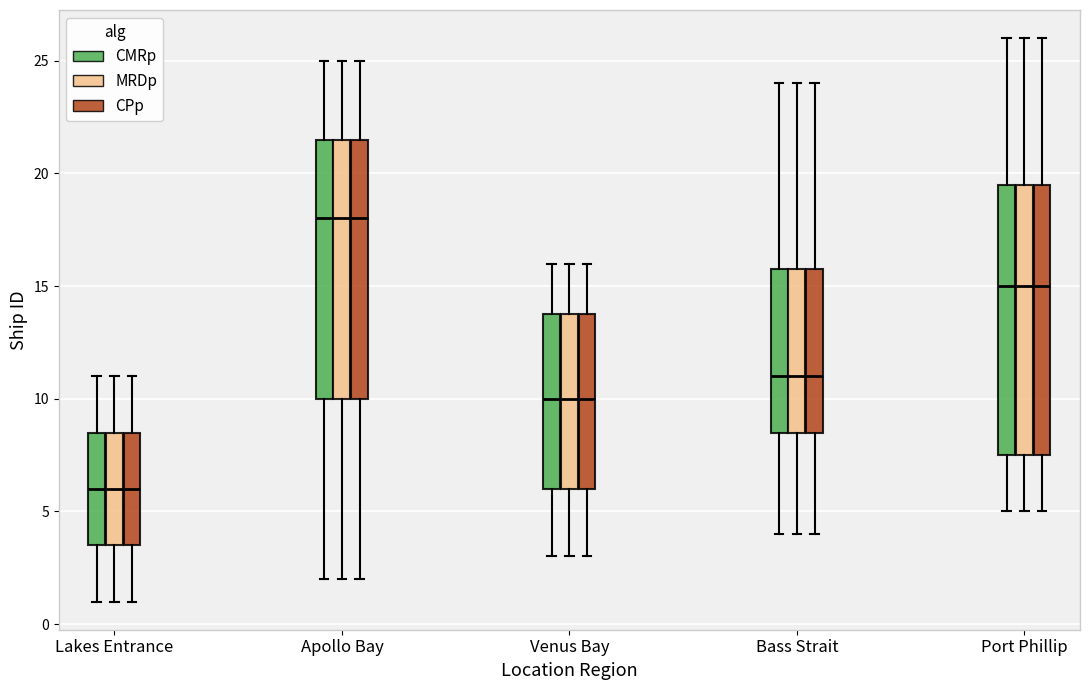

Where does the lower whisker of the box for Apollo Bay (MRDp) end on the y-axis? The values are not printed on the chart, so give them approximately, as read against the axis.

2.0